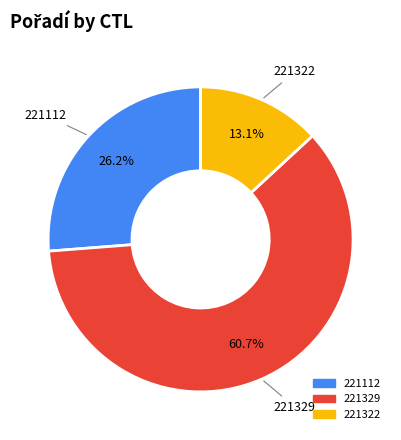

The 221329 slice represents 61% of the pie. True or false?

True